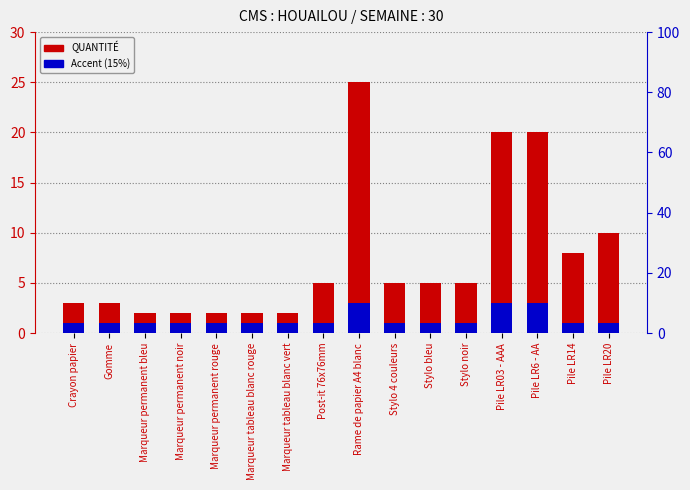

What is the sum of all QUANTITÉ values?

119